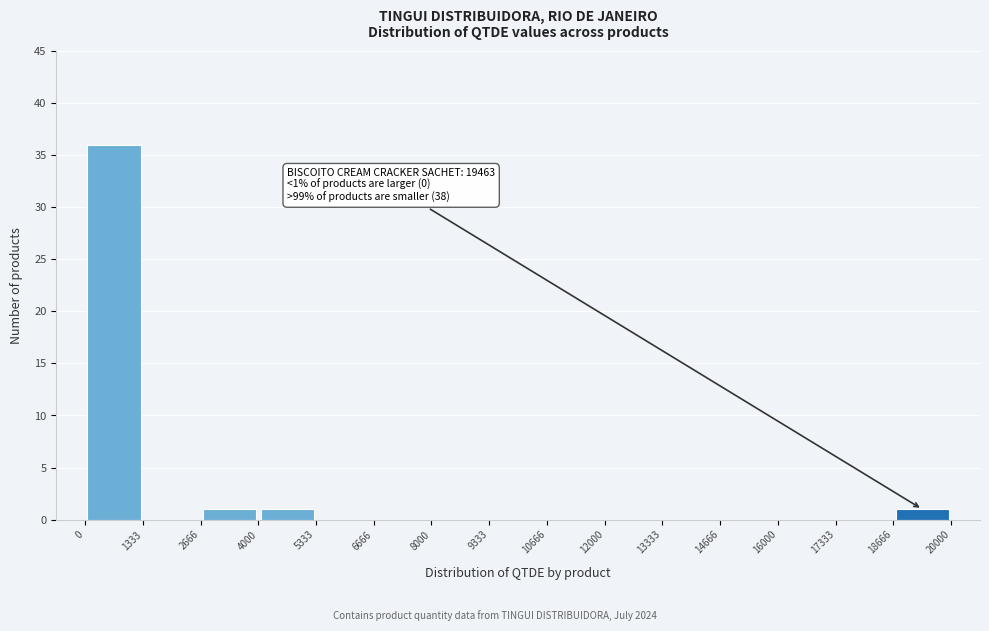

Over which range of the x-axis is the bar tallest?

0 to 1333